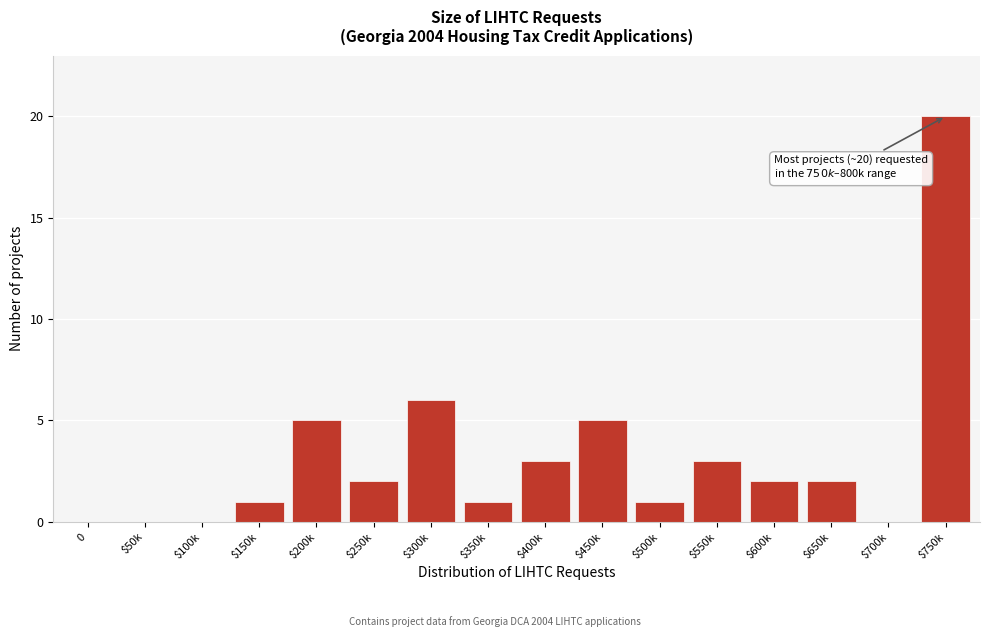

What is the sum of all values?

51